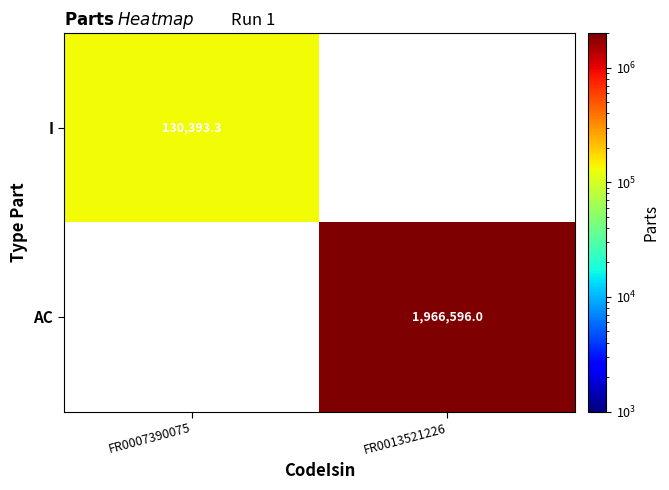

The AC series shows 1966596.0 at FR0013521226. True or false?

True